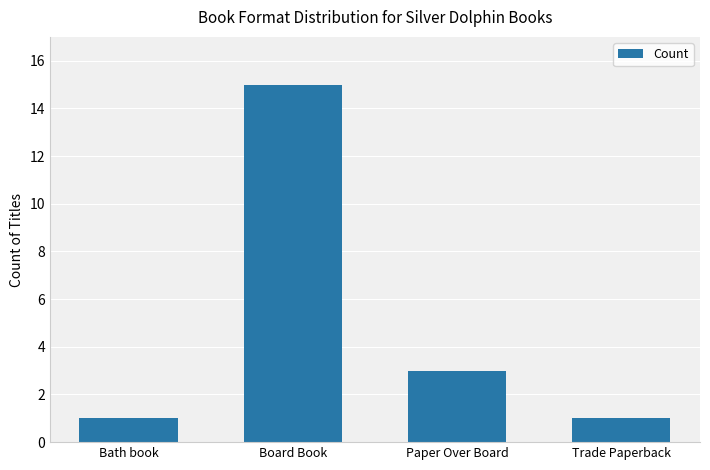

Reading right to left, what are all the values shown in this chart?

1	3	15	1